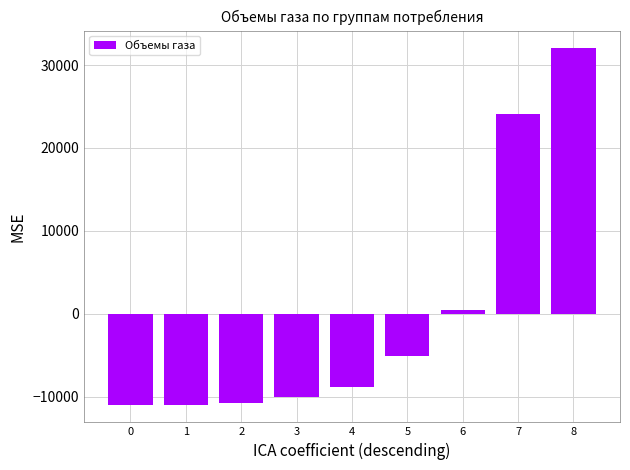

How many values are below zero?

6